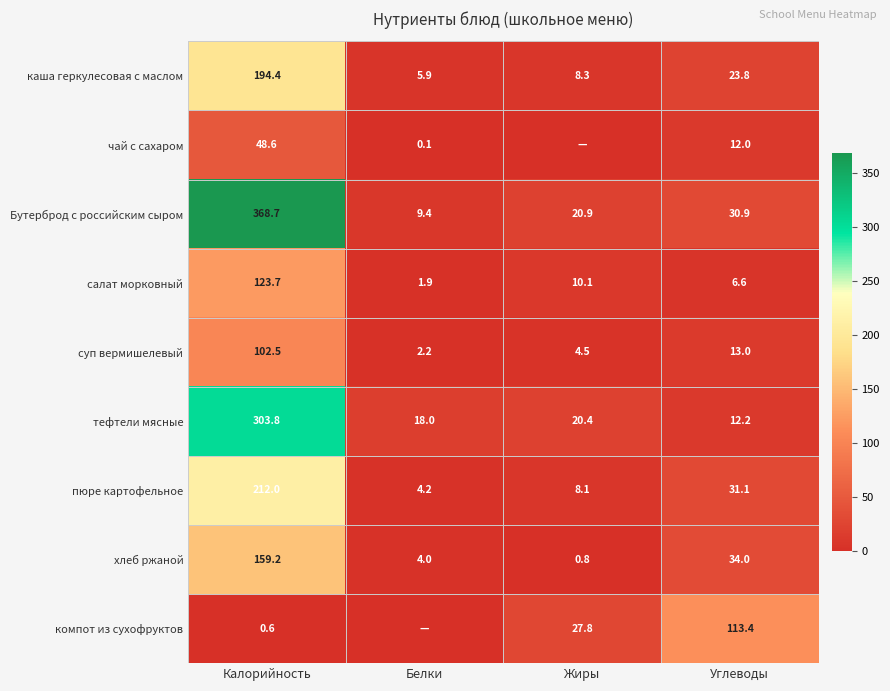

Which series changed the most between Калорийность and Углеводы?

Бутерброд с российским сыром